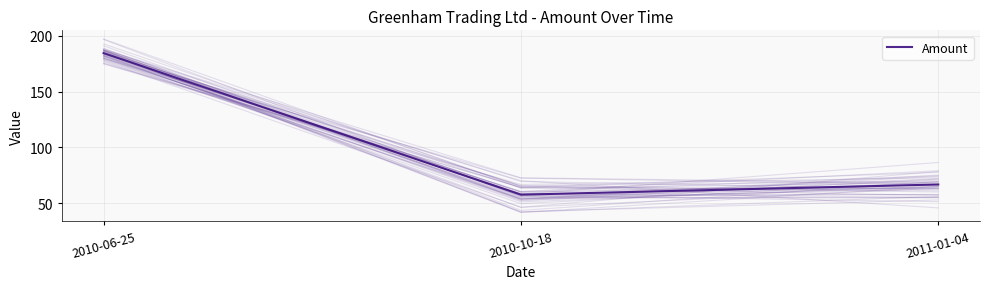

True or false: the data shows 57.7 at 2010-10-18.

True